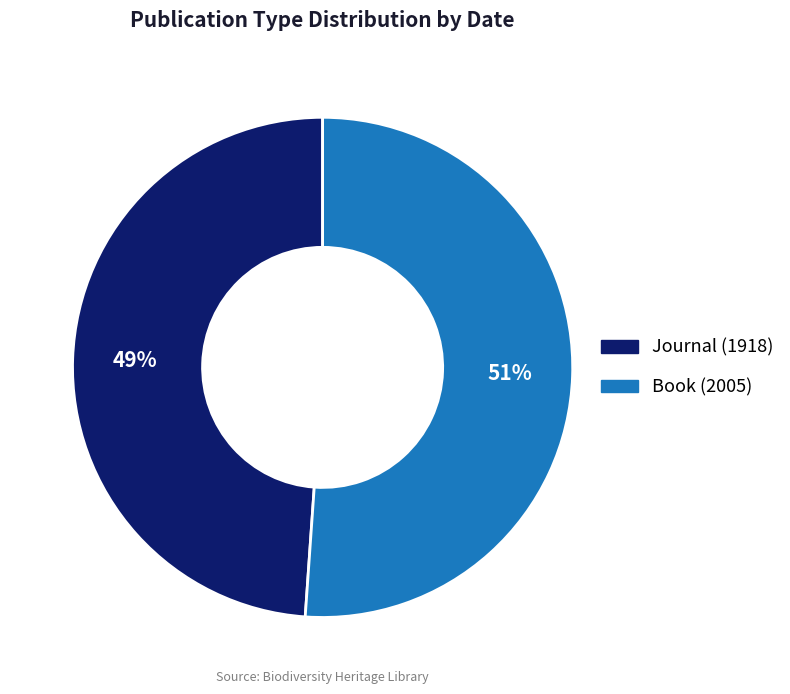

Which slice is the largest?

Book (2005)